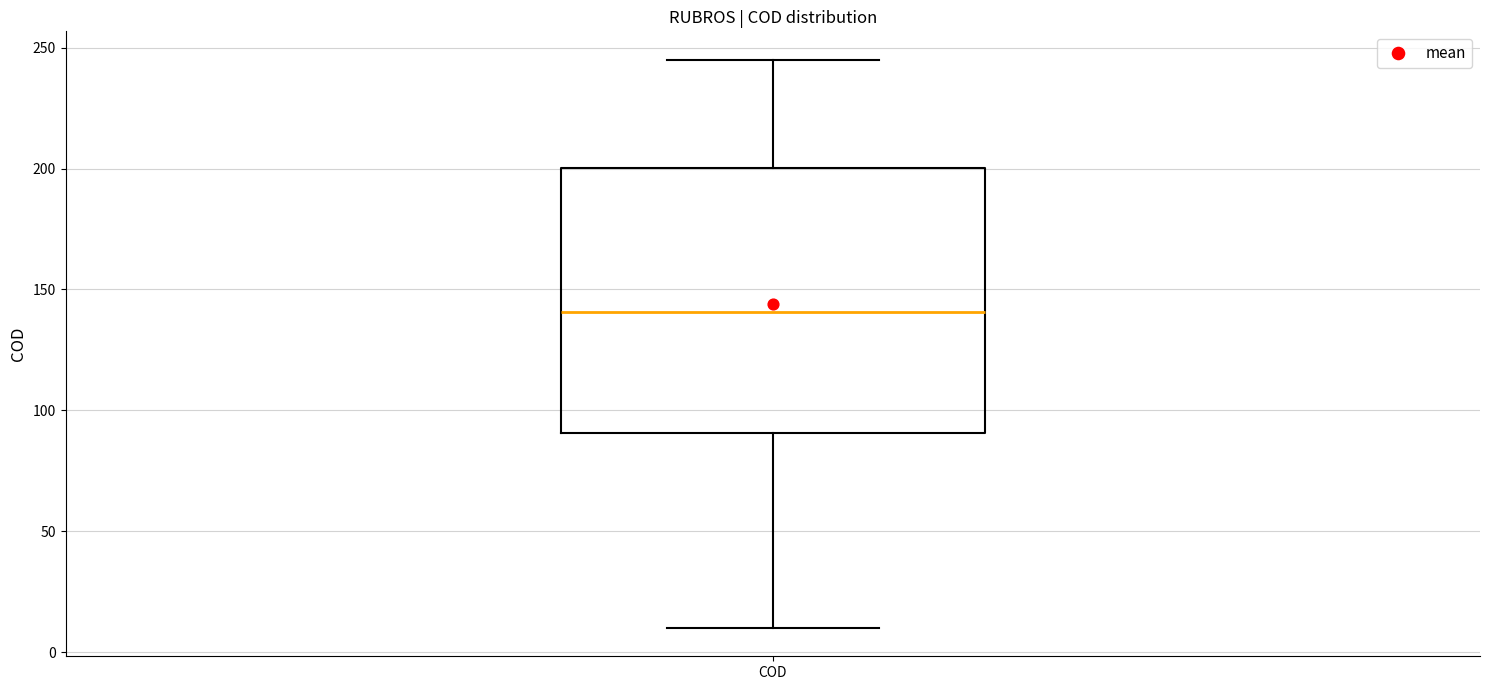

Transcribe this box plot: give where the median line is, the range the box spans, and where the two whiskers end, as read against the y-axis. The values are not printed on the chart, so give them approximately, as read against the axis.

median 140, box 90 to 200, whiskers 10 to 245